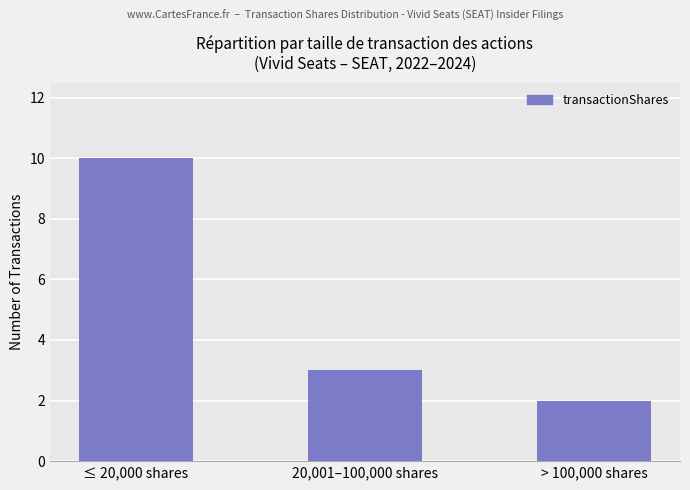

What is the change in value from ≤ 20,000 shares to > 100,000 shares?

-8